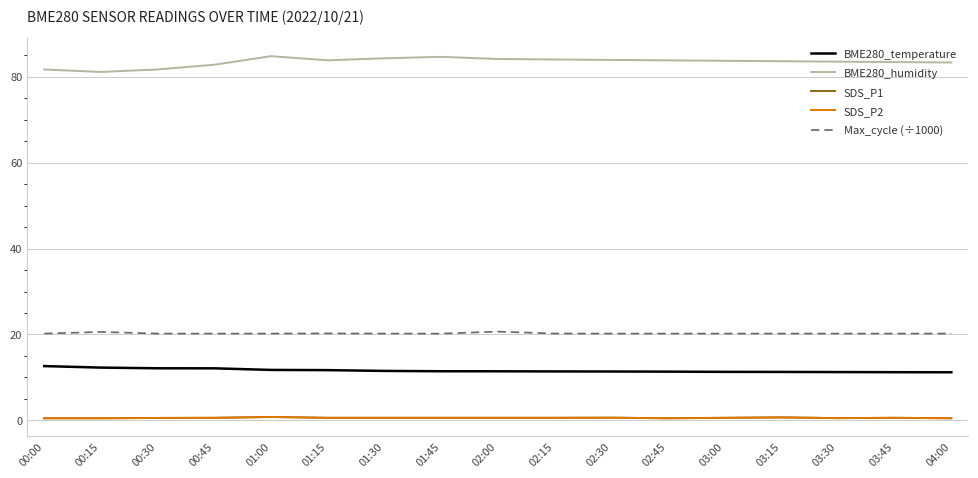

Does the chart have visible grid lines?

Yes